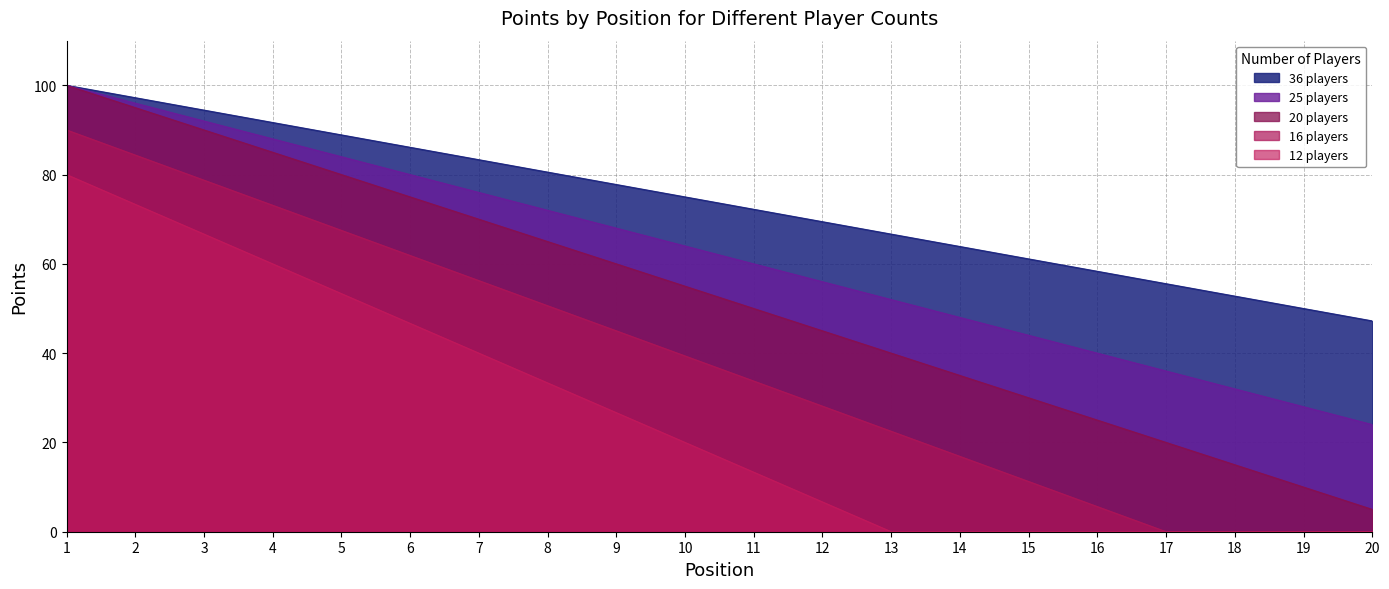

What is the average value of the 16 players series?

38.2